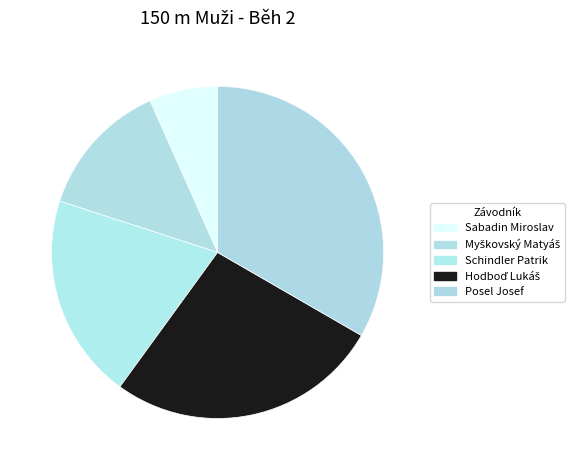

To the nearest percent, what is the average slice percentage?

20%